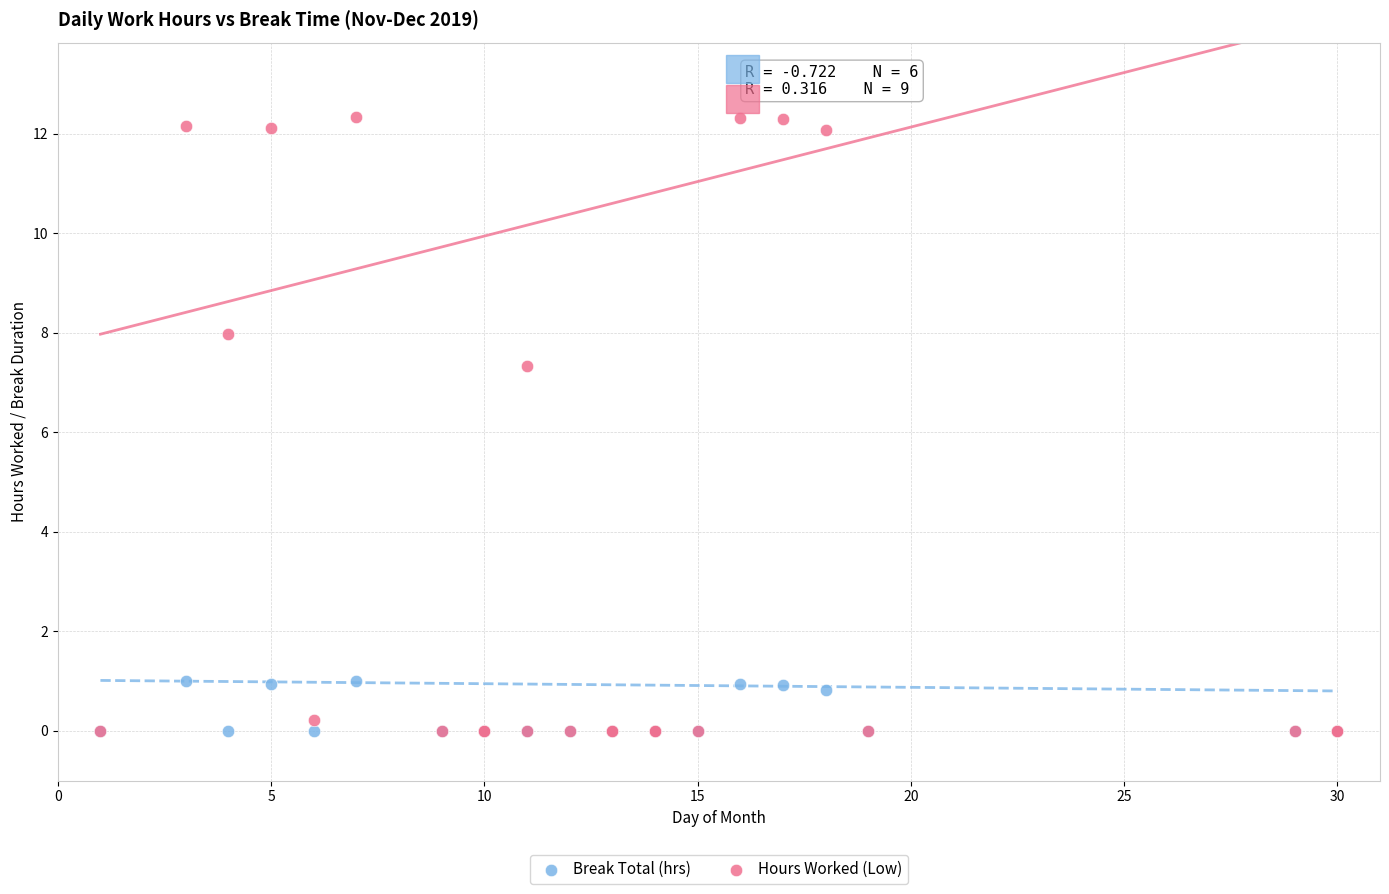

Across all series, what Y value is closest to 6?

7.3